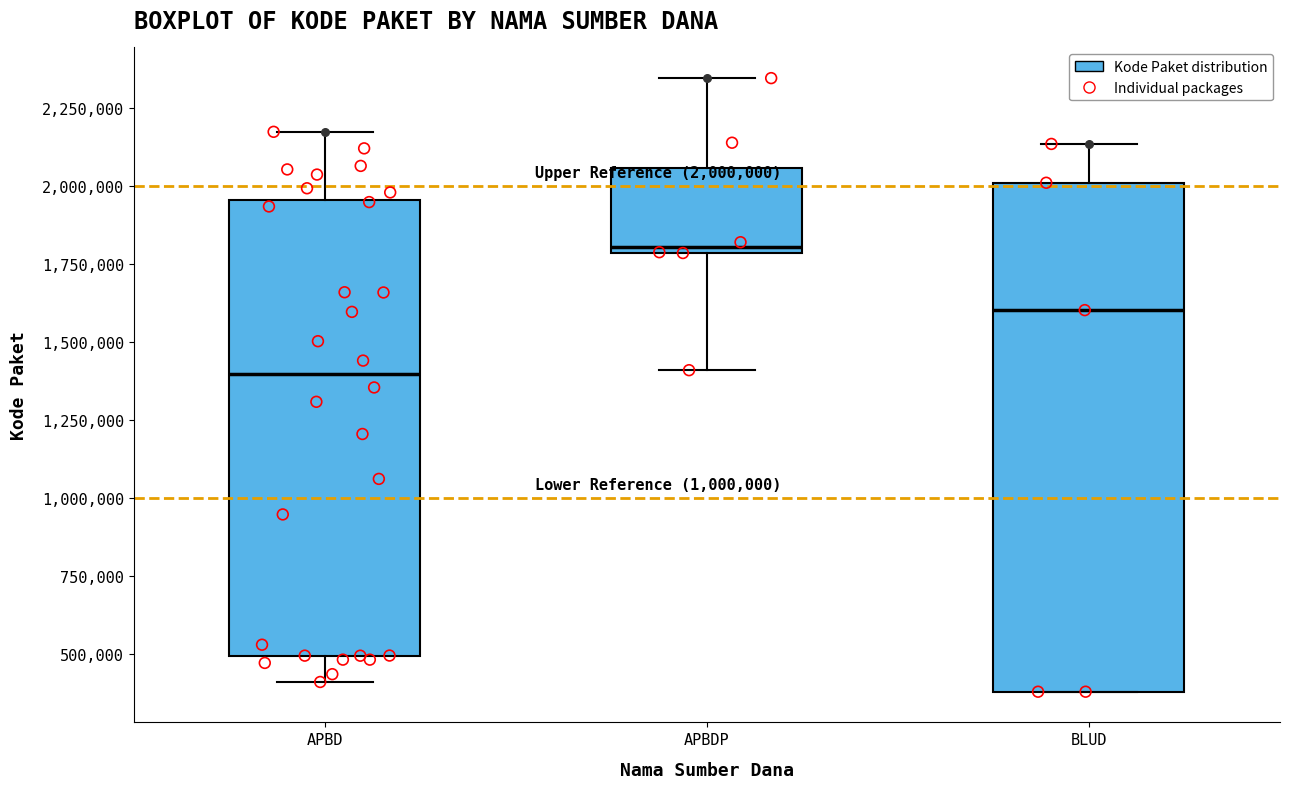

Which box has the lowest median line?

APBD